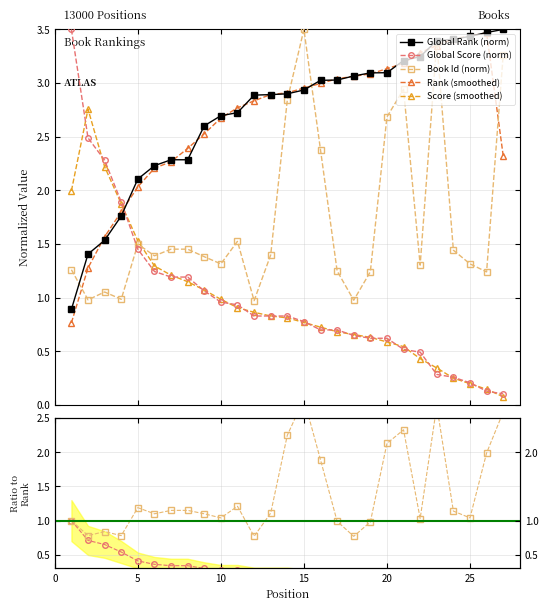

The value of Global Score at 13 is 0.8. True or false?

True